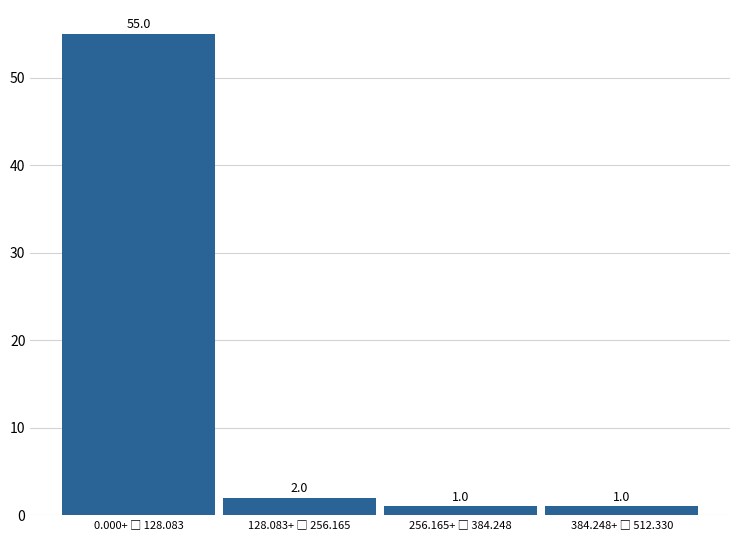

Reading right to left, transcribe all the data shown in this chart.

1	1	2	55